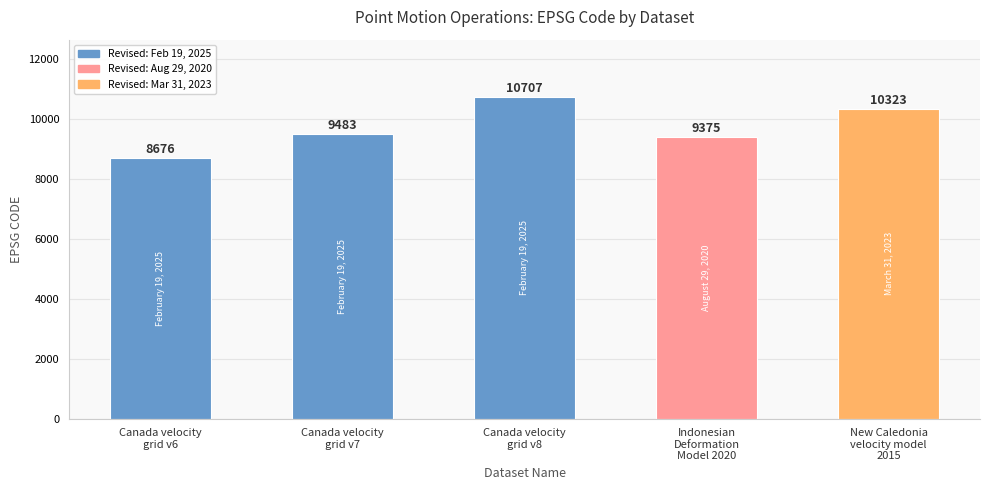

What is the change in value from Canada velocity
grid v7 to Indonesian
Deformation
Model 2020?

-108